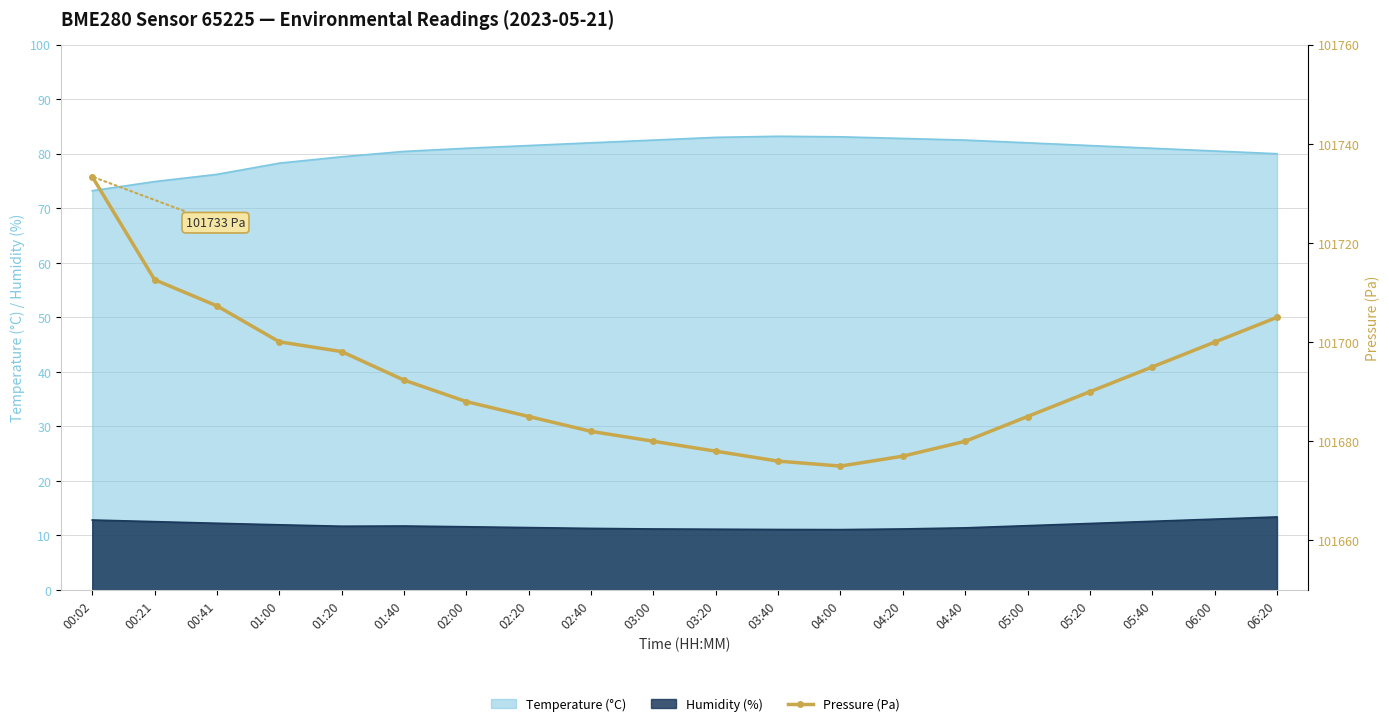

Approximately how many times larger is the value at 05:00 compared to 04:40?

1.0